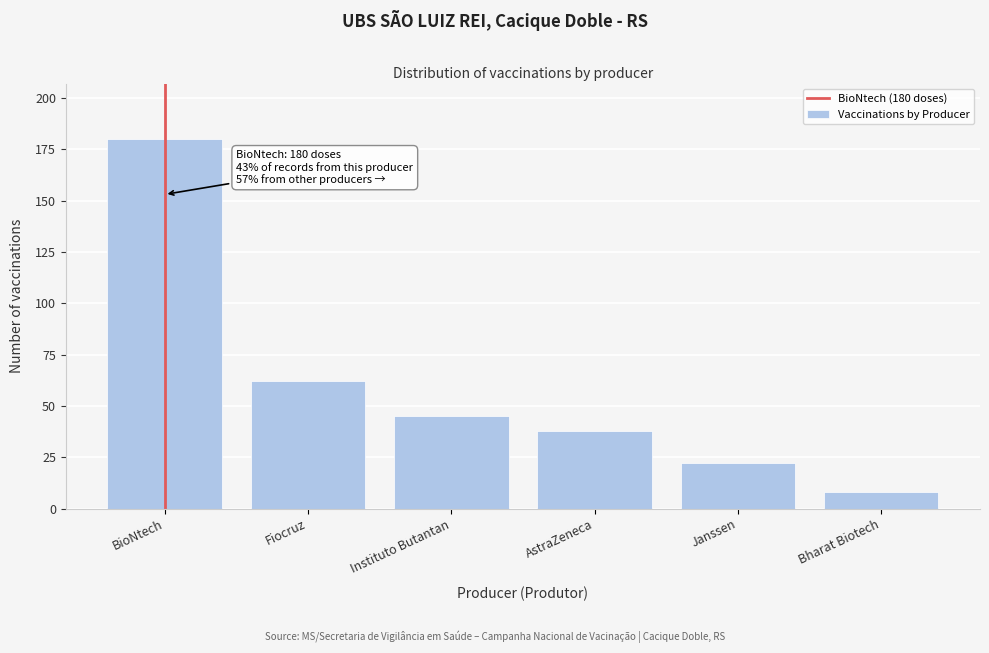

Reading left to right, what are all the values shown in this chart?

BioNtech=180	Fiocruz=62	Instituto Butantan=45	AstraZeneca=38	Janssen=22	Bharat Biotech=8